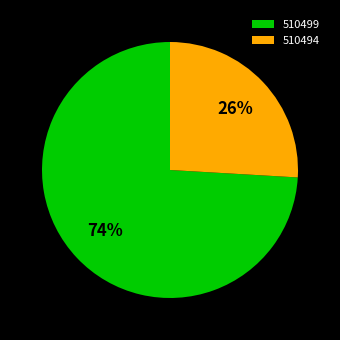

Does 510499 represent more than half of the total?

Yes